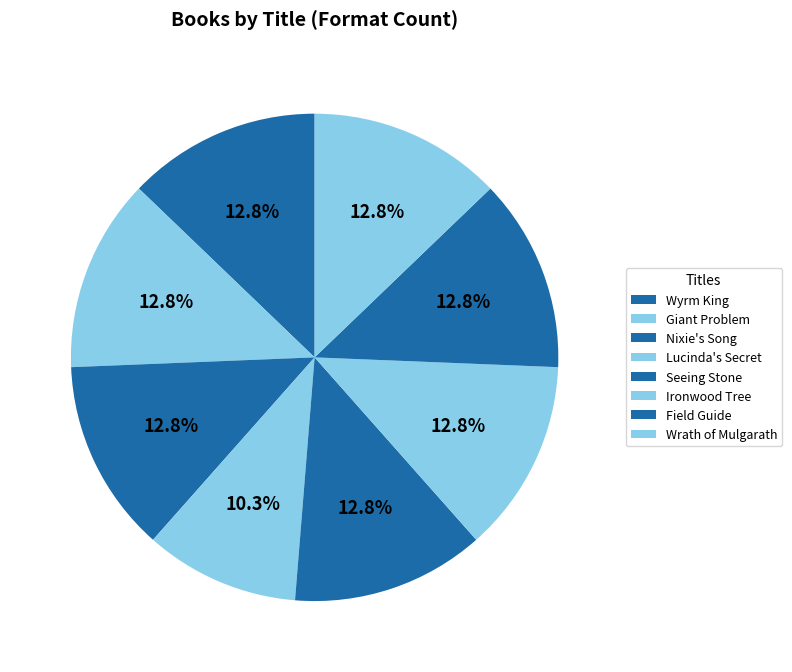

To the nearest percent, what is the combined percentage of Wrath of Mulgarath and Field Guide?

26%